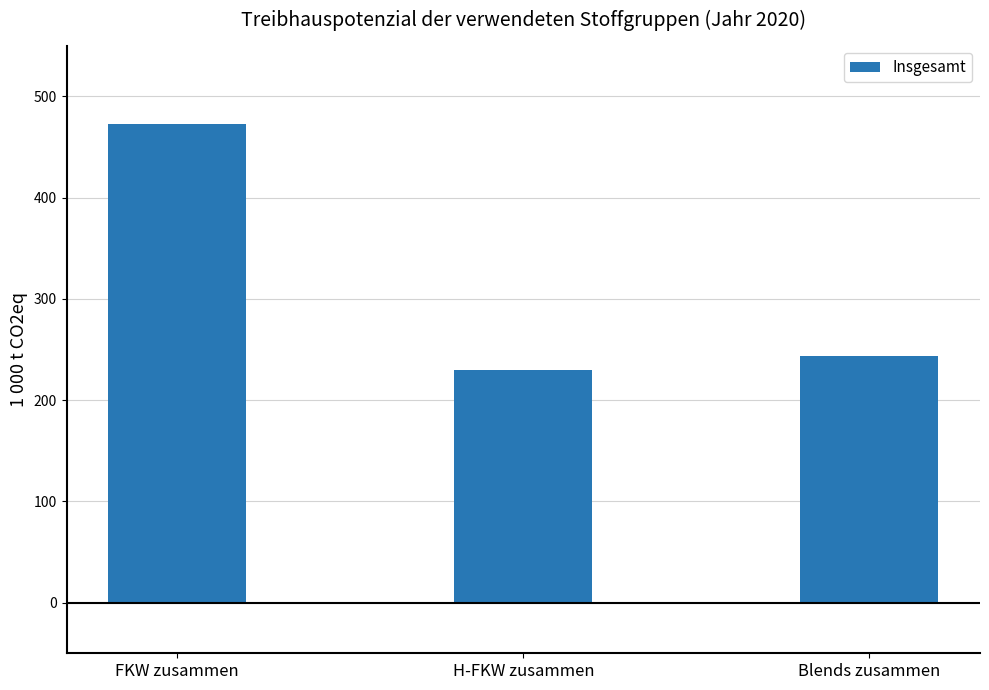

Reading right to left, what are all the values shown in this chart?

243.6	229.3	472.5